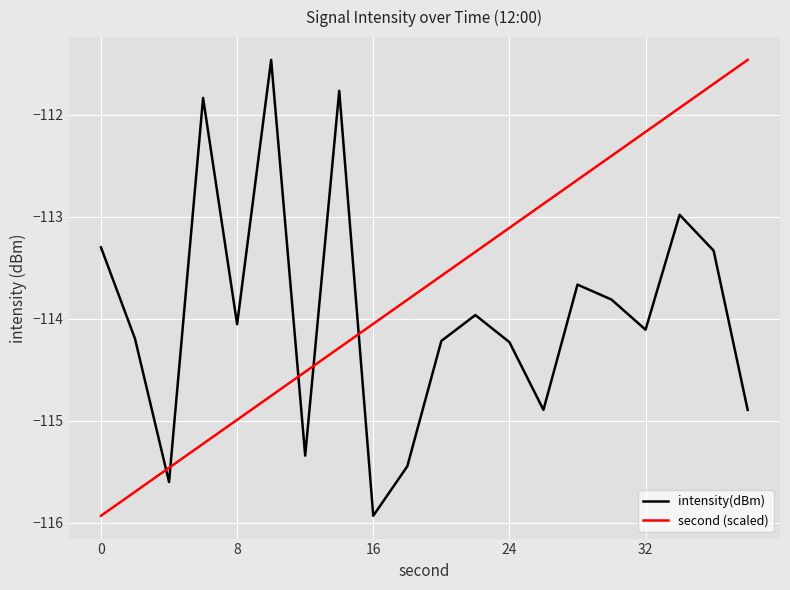

What is the lowest value of the intensity(dBm) series?

-115.9